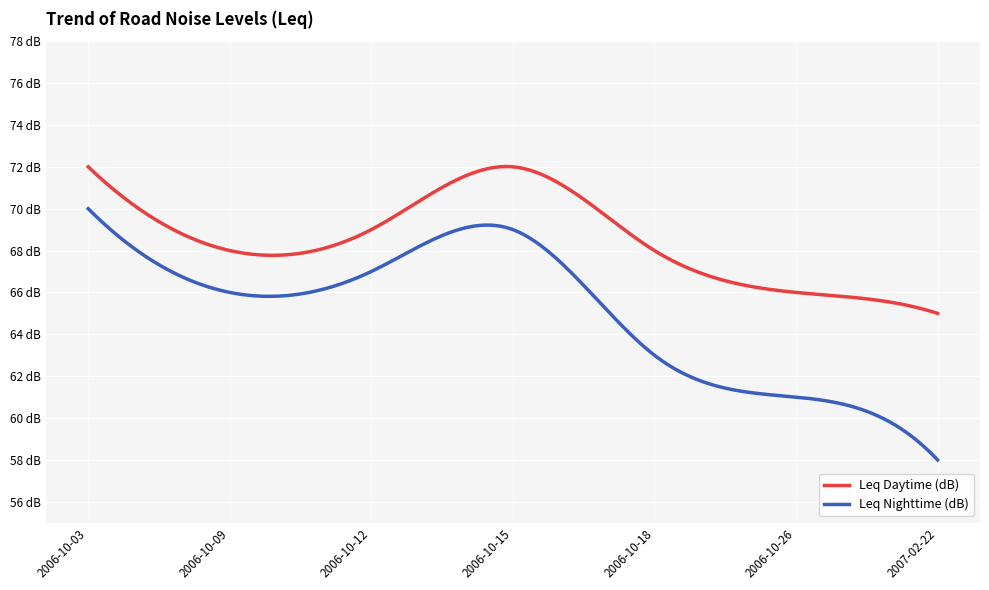

What is the minimum value shown in the chart?

58